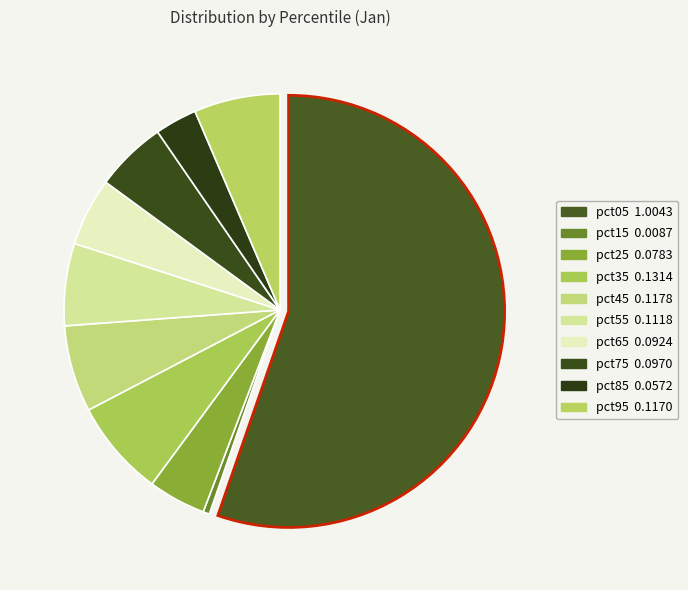

Which category has the biggest portion of the pie?

pct05